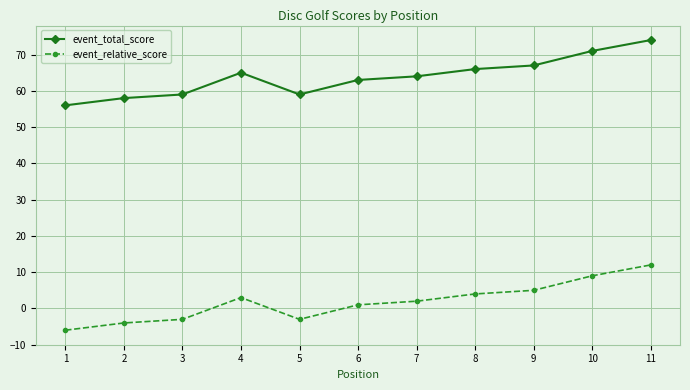

What is the value of the event_relative_score point at the 4th from the left?

3